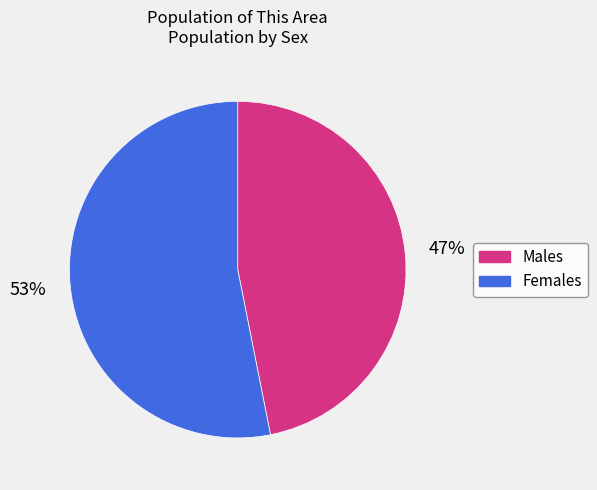

Is there a majority slice in this chart?

Yes